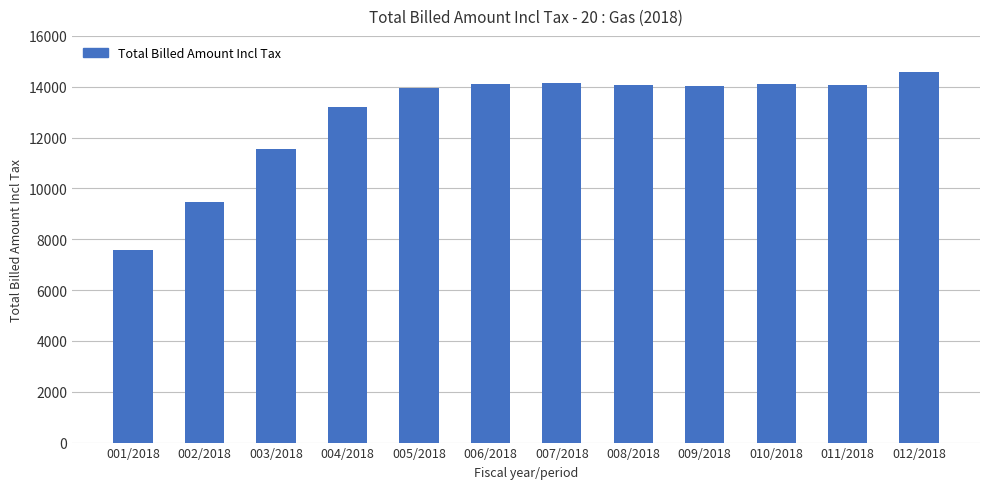

Which category has the highest value across all series?

012/2018